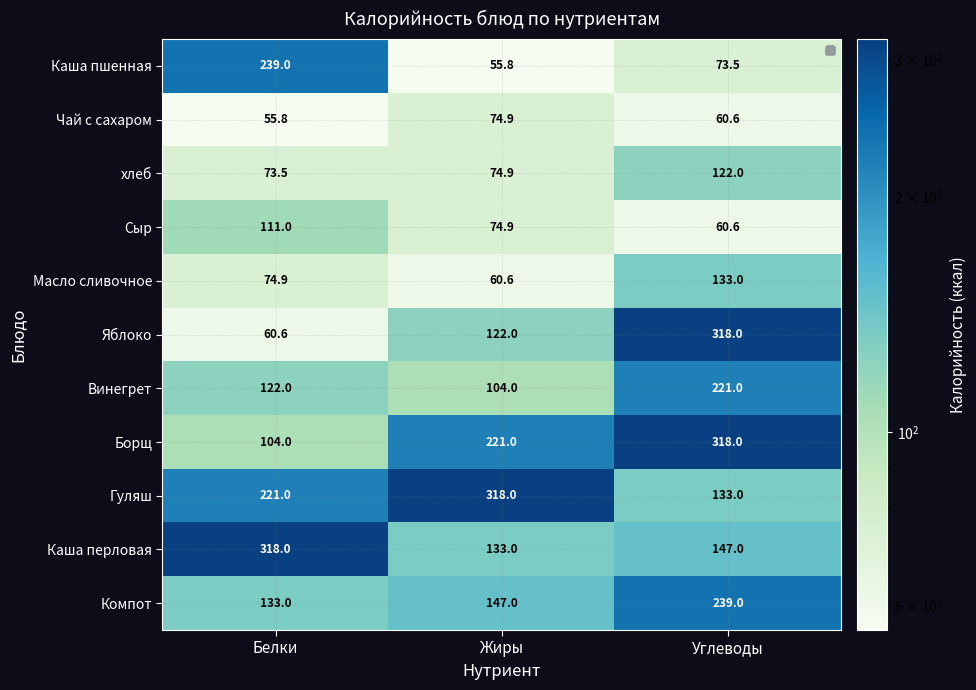

How many data points does each series have?

3